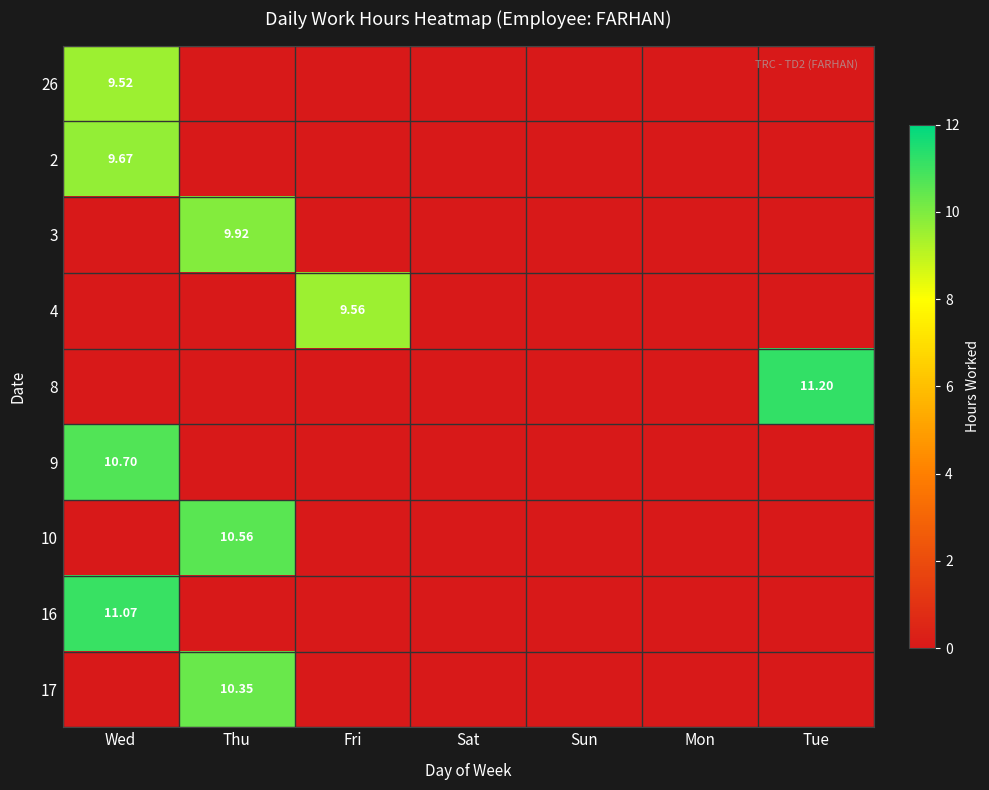

Is the value of 3 at Fri greater than the value of 9 at Tue?

No